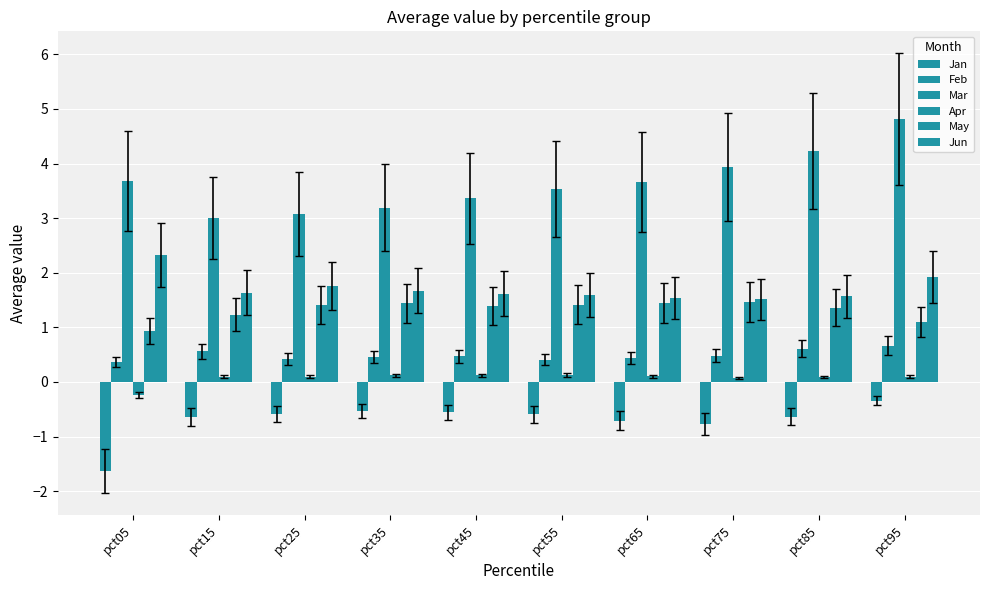

How many data points does each series have?

10